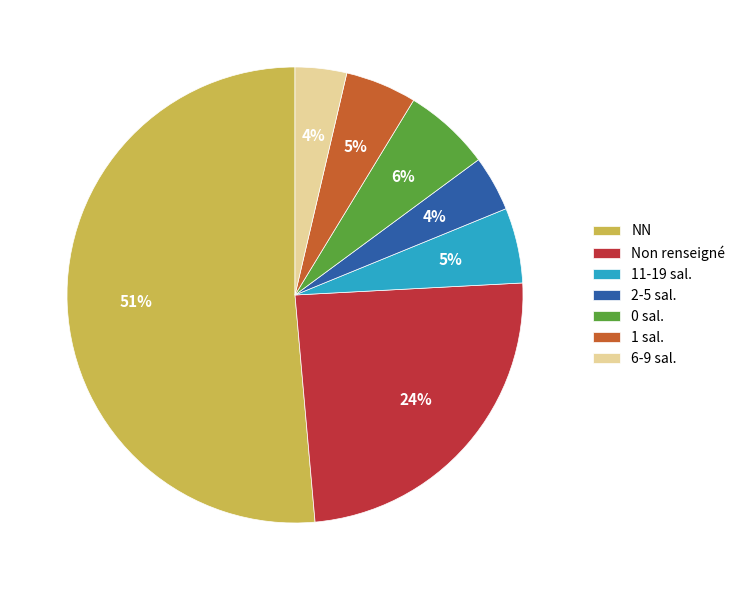

Combined, do 1 sal. and NN account for over 50%?

Yes